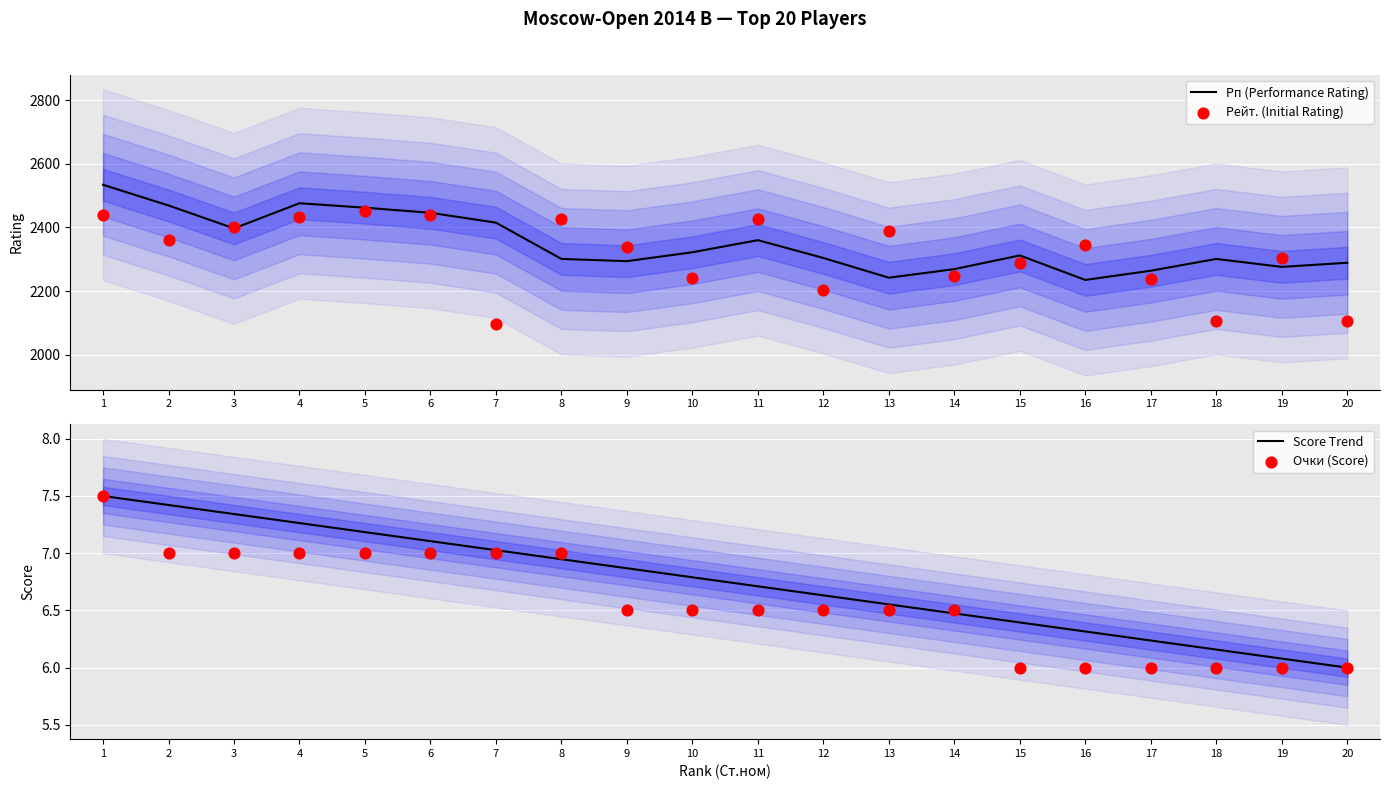

Which series contains the lowest Y value?

Score Trend